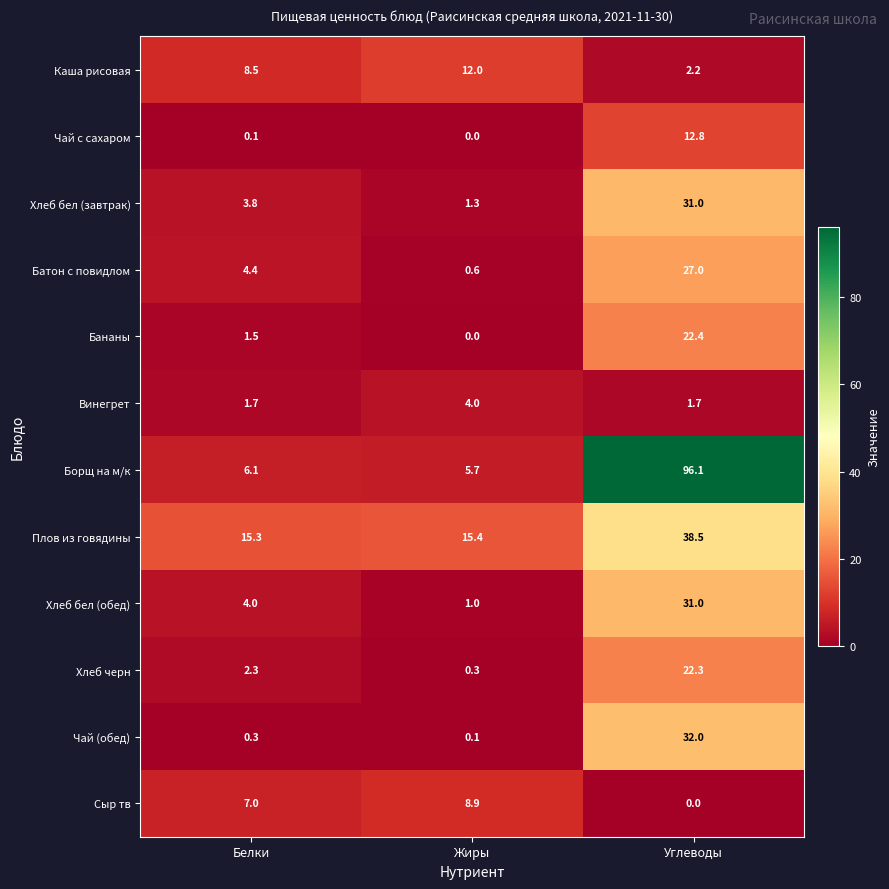

The value of Батон с повидлом at Углеводы is 9.0. True or false?

False